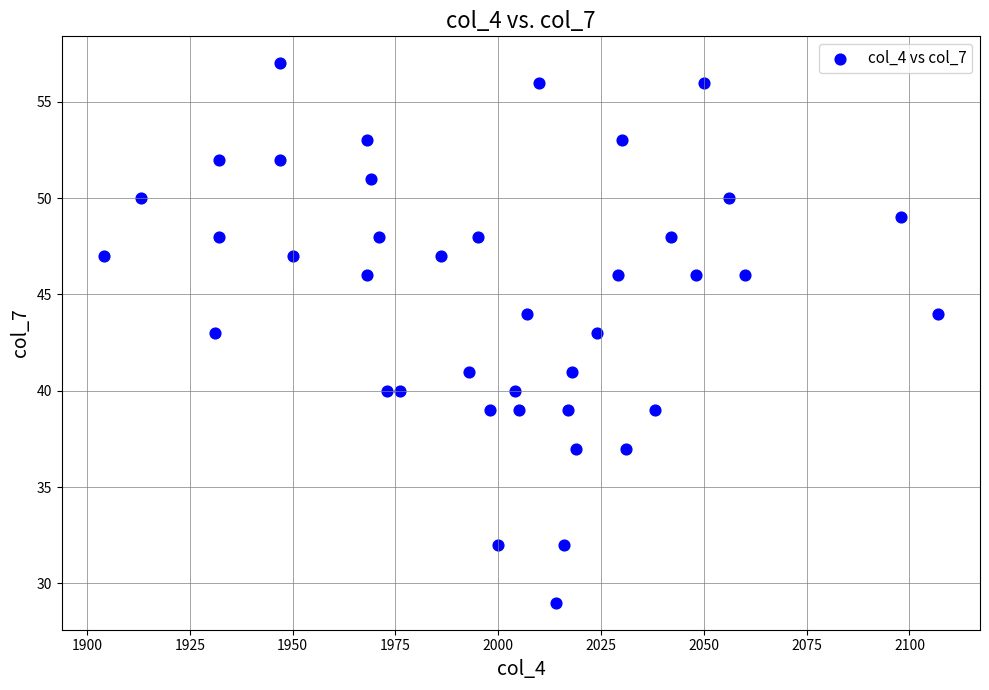

What is the range of X values (max minus min)?

203